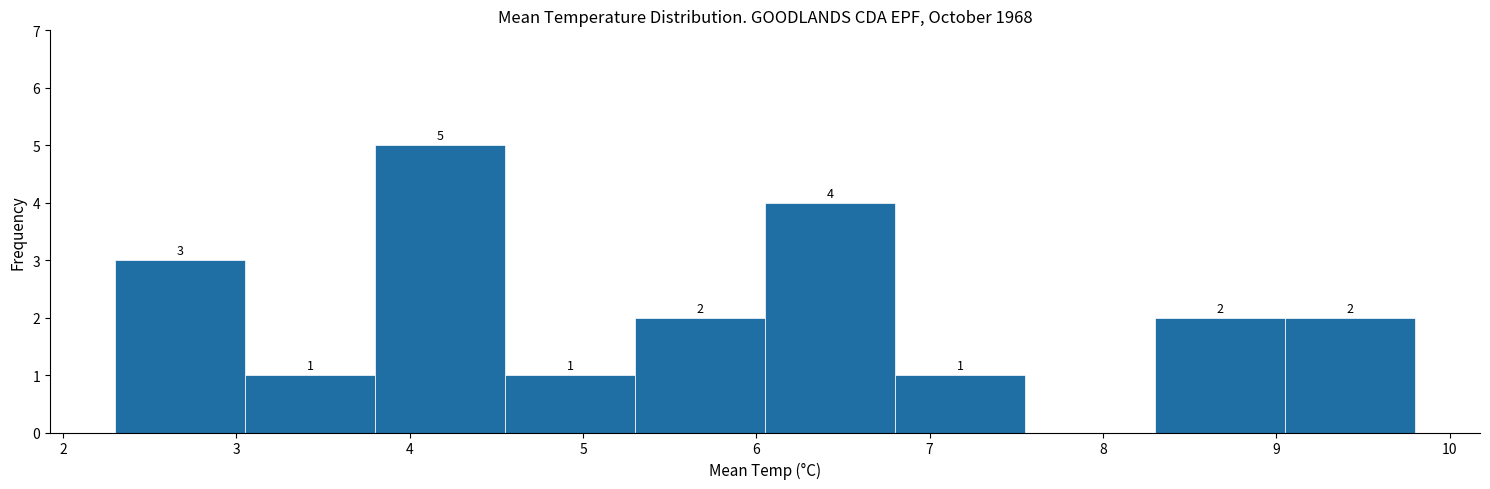

Over which range of the x-axis is the bar tallest?

3.80 to 4.55